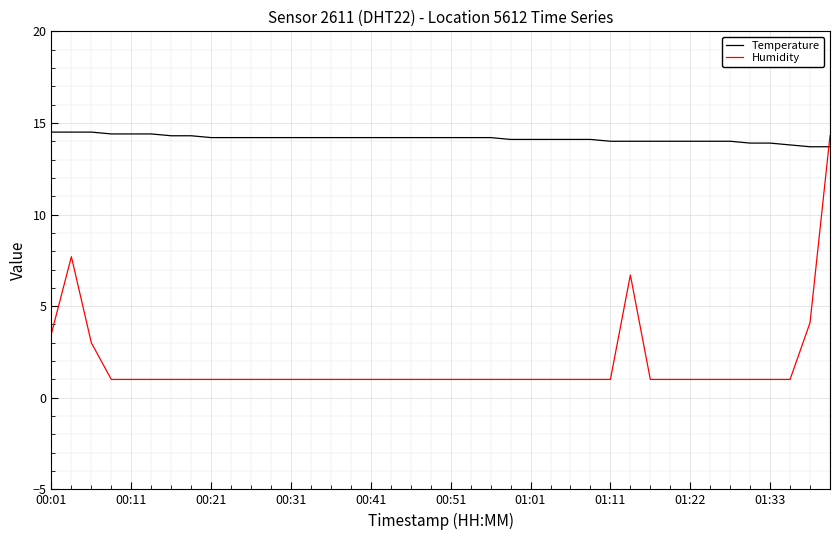

Which series has the widest spread of values?

Humidity